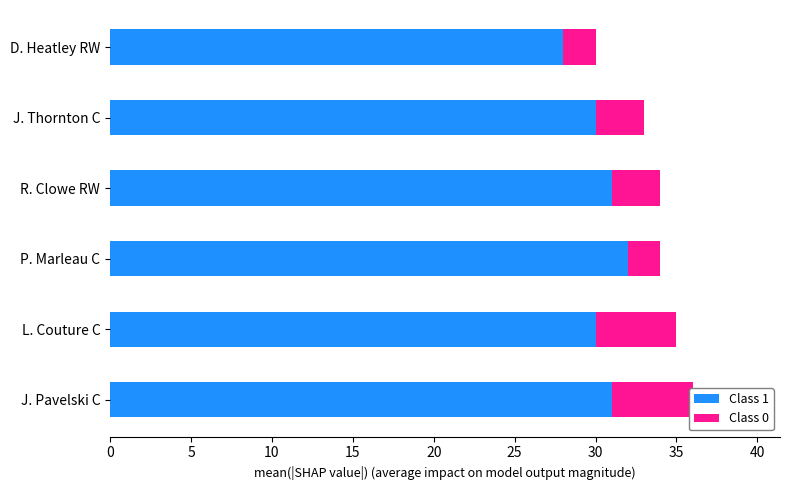

Count the number of categories in the chart.

6